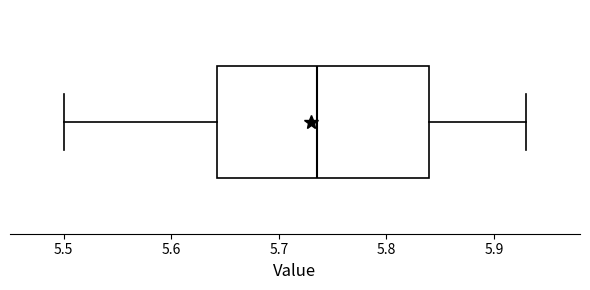

Transcribe this box plot: give where the median line is, the range the box spans, and where the two whiskers end, as read against the x-axis. The values are not printed on the chart, so give them approximately, as read against the axis.

median 5.74, box 5.64 to 5.84, whiskers 5.50 to 5.93